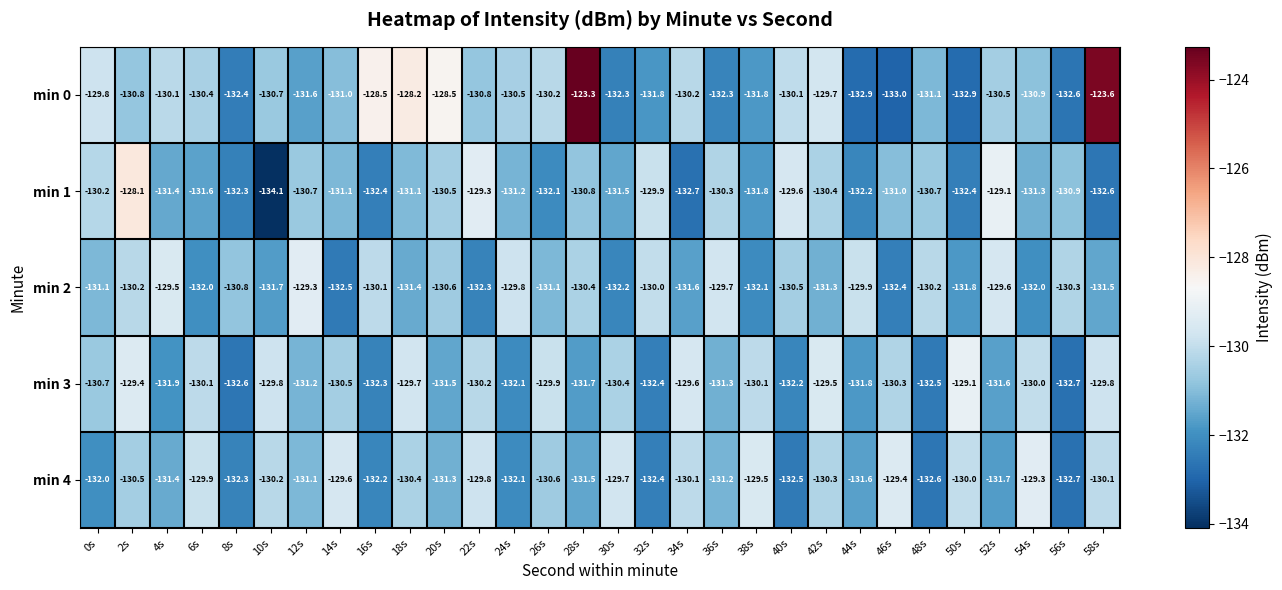

Which series has the largest total across all categories?

min 0